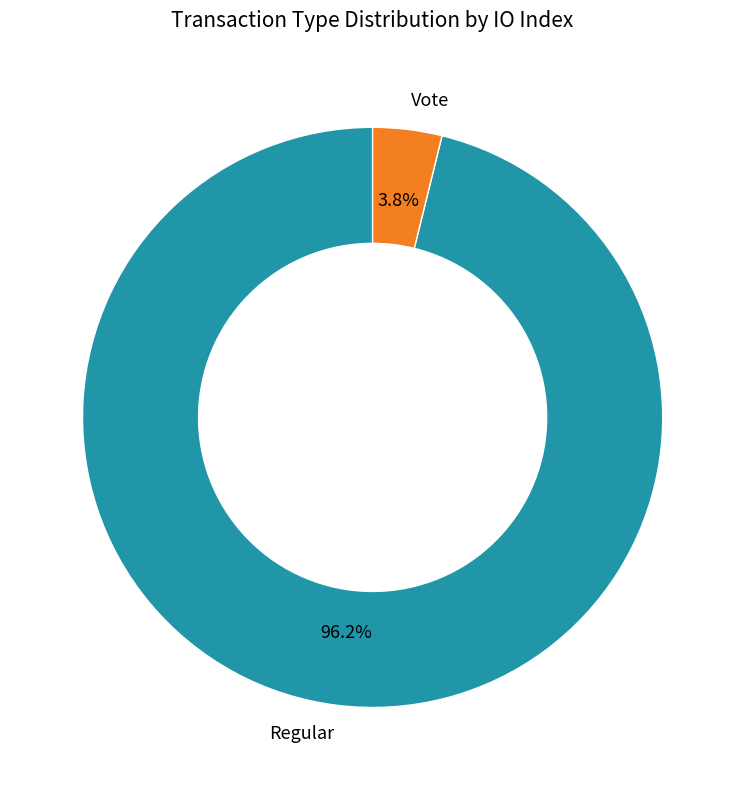

Between Vote and Regular, which is larger?

Regular